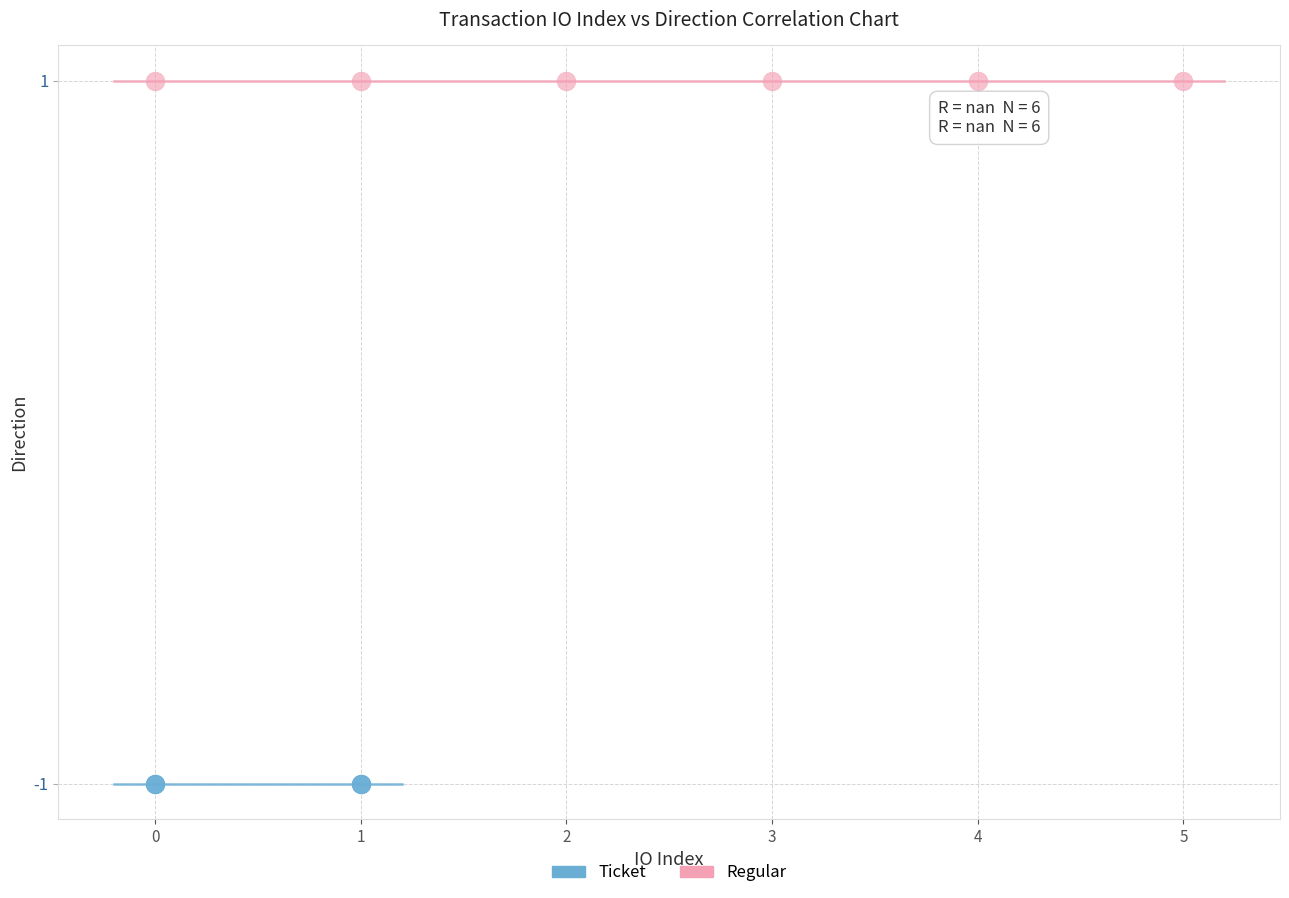

Which series contains the highest Y value?

Regular